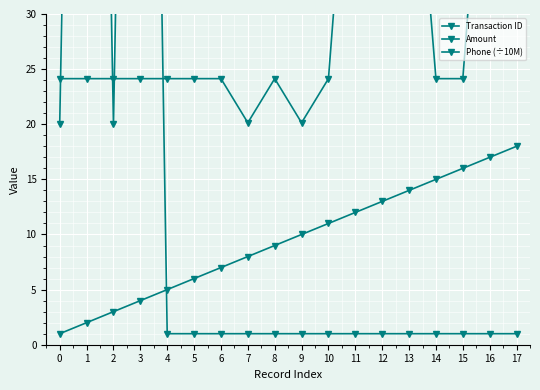

At which category is the sum across all series the highest?

3